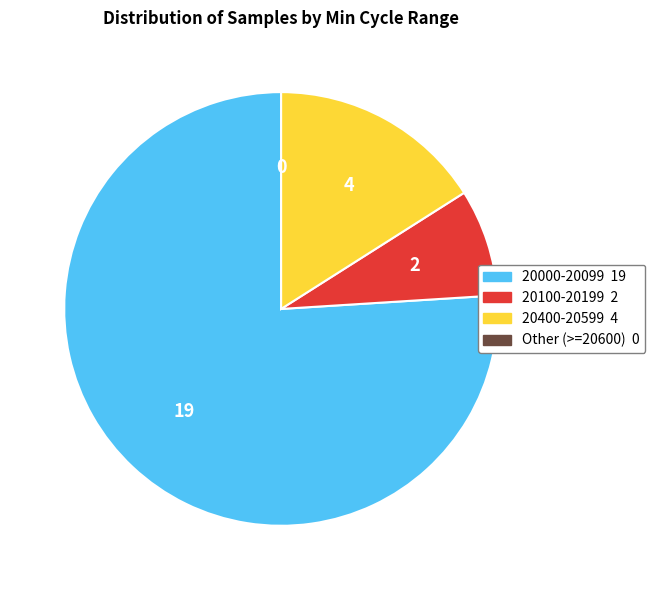

Which slice is the largest?

19